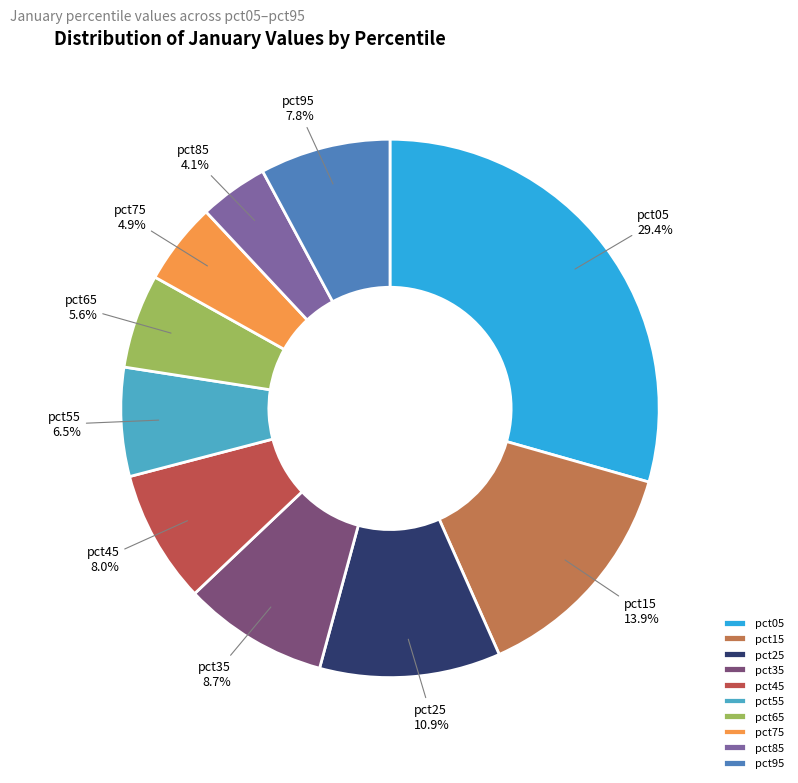

Combined, do pct65 and pct15 account for over 50%?

No